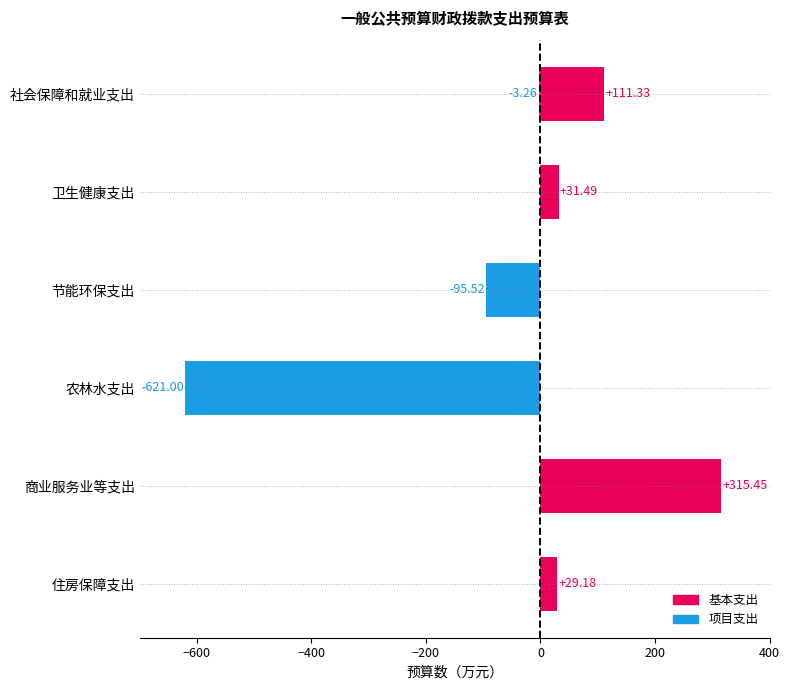

What is the greatest value displayed?

315.4